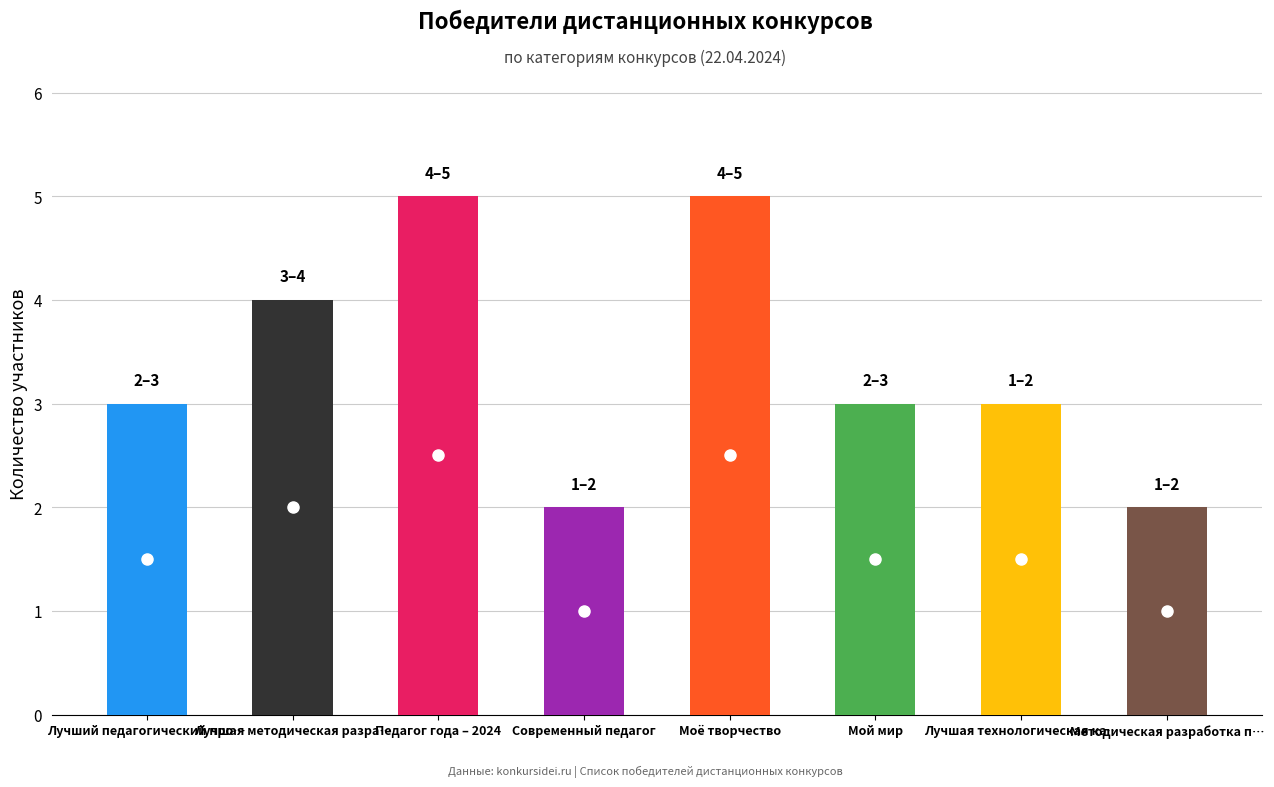

What is the greatest value displayed?

5